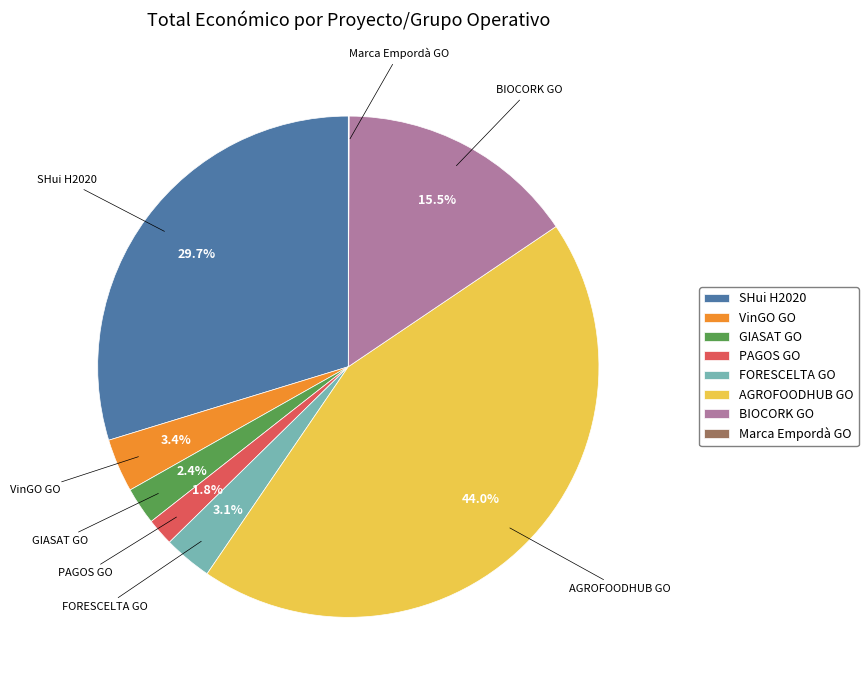

To the nearest percent, what is the difference between the BIOCORK GO and PAGOS GO slice percentages?

14%